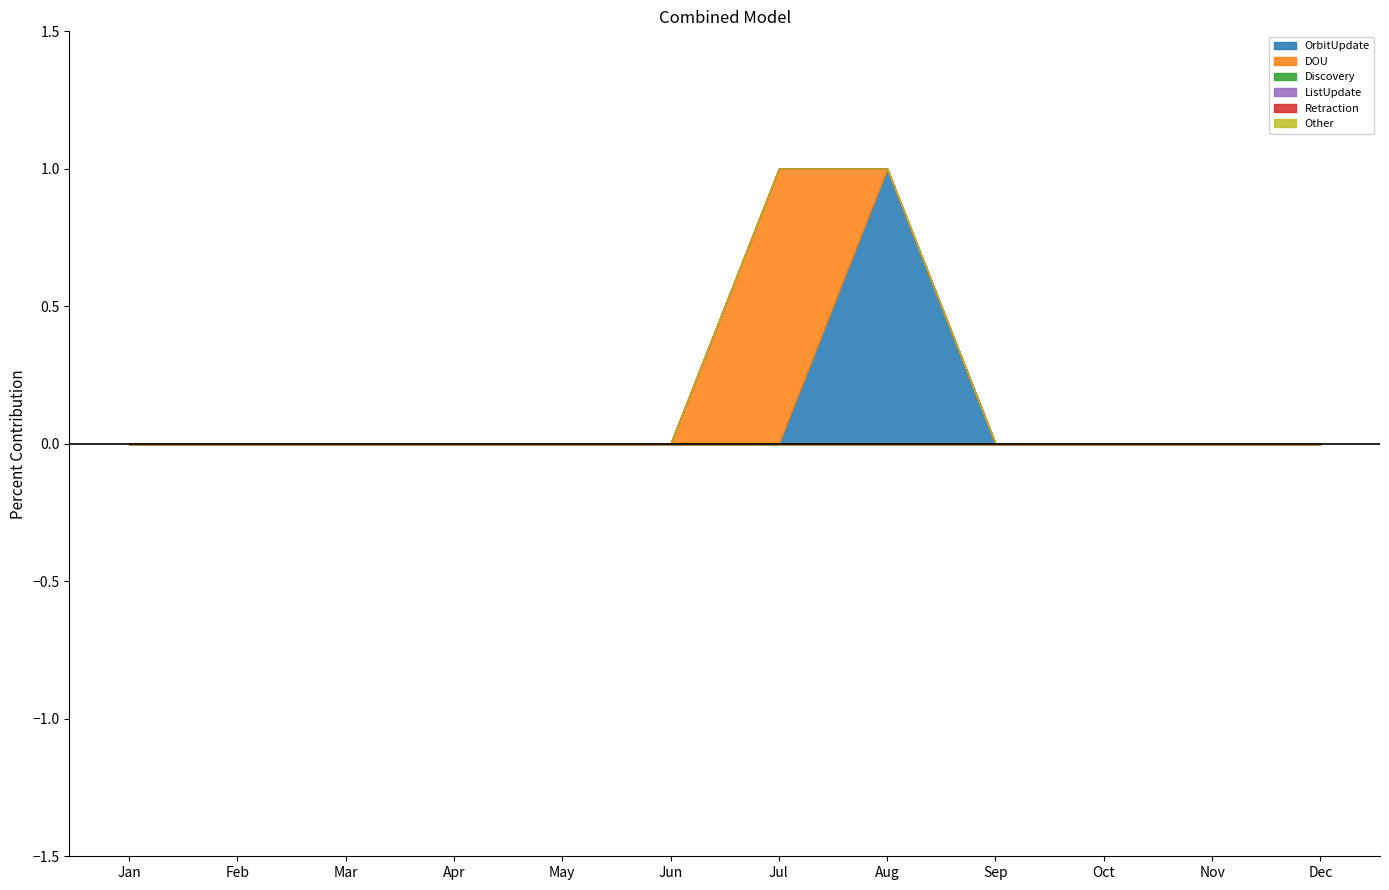

Is the value of Discovery at Sep greater than the value of OrbitUpdate at May?

No